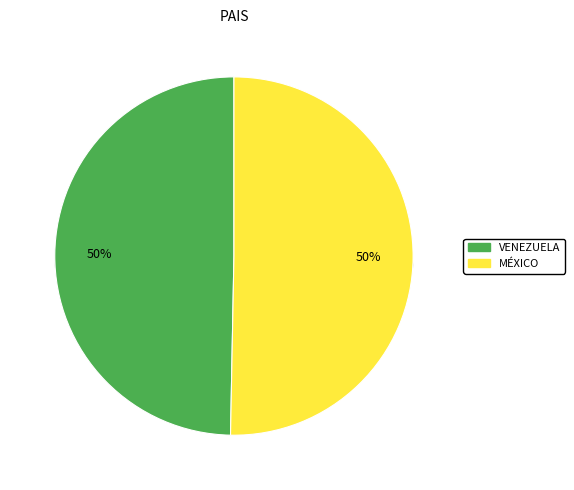

Rank the categories by value from lowest to highest.

VENEZUELA, MÉXICO